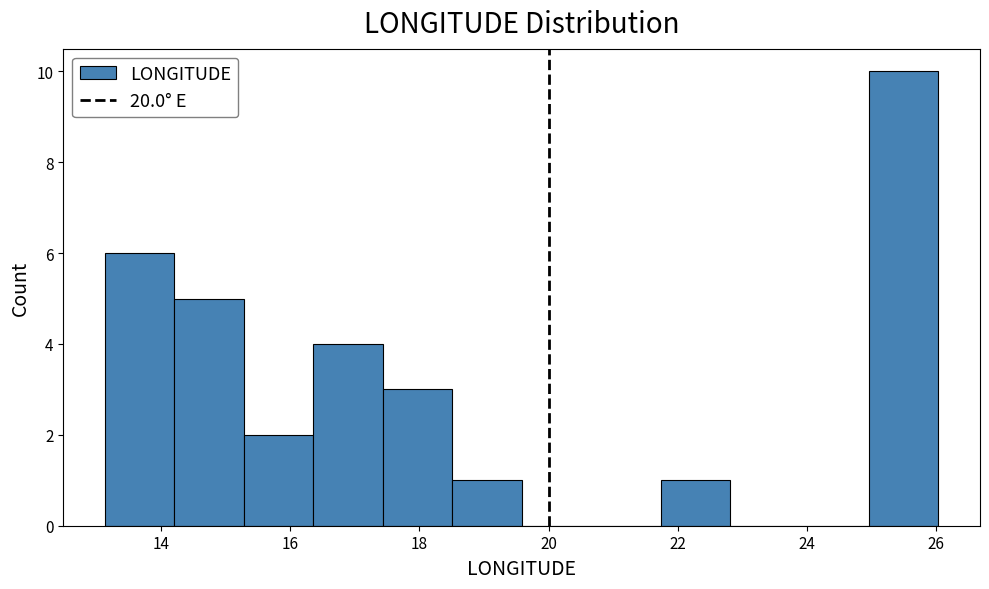

How tall is the bar that spans 18.6 to 19.6 on the x-axis? Neither the bar edges nor the heights are printed on the chart, so give them approximately, as read against the axes.

1